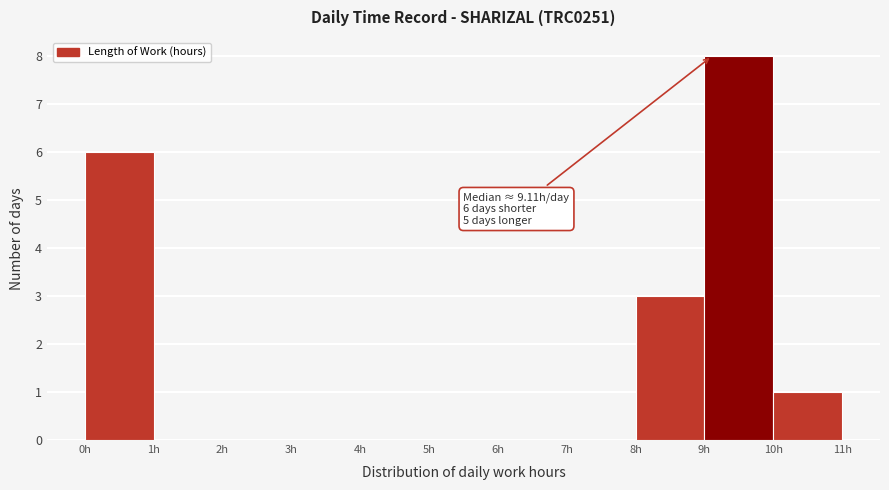

Which range on the x-axis has the tallest bar?

9 to 10